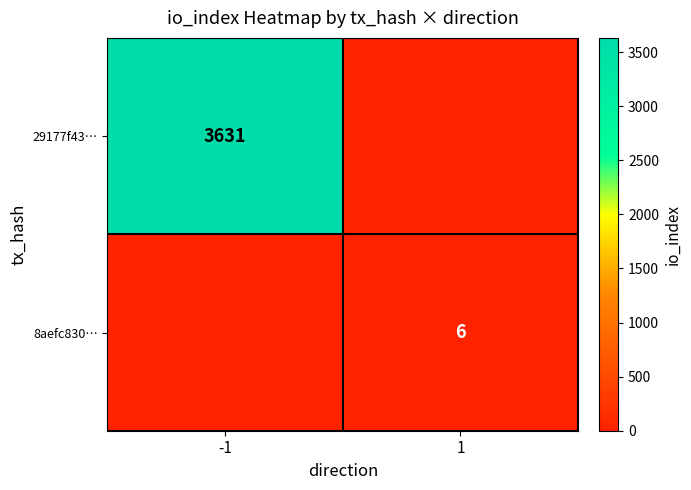

The value of 29177f43… at -1 is 6045. True or false?

False